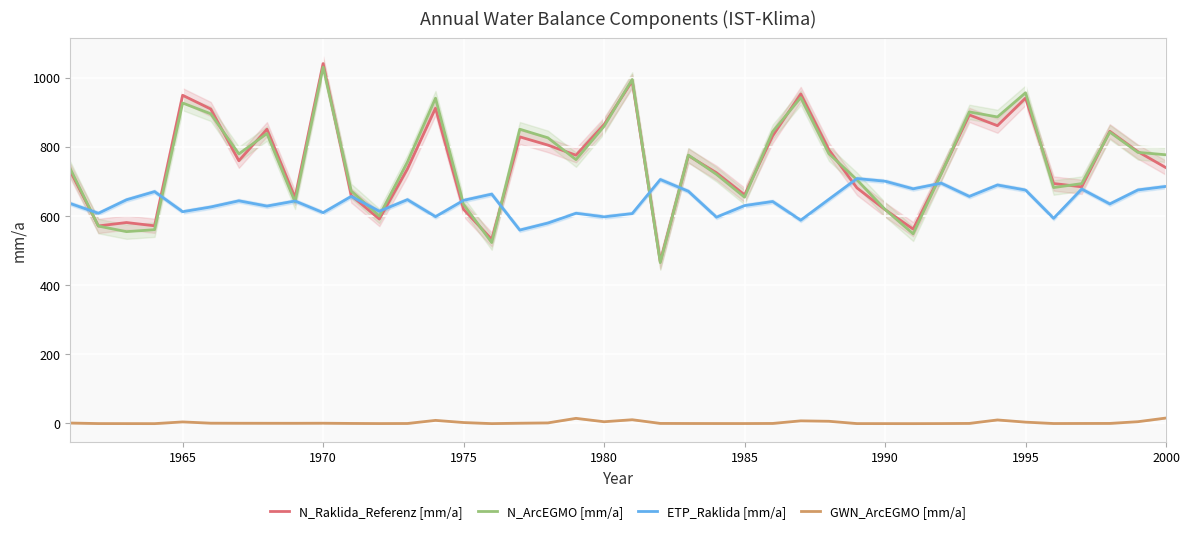

True or false: N_ArcEGMO [mm/a] and GWN_ArcEGMO [mm/a] cross at least once.

False